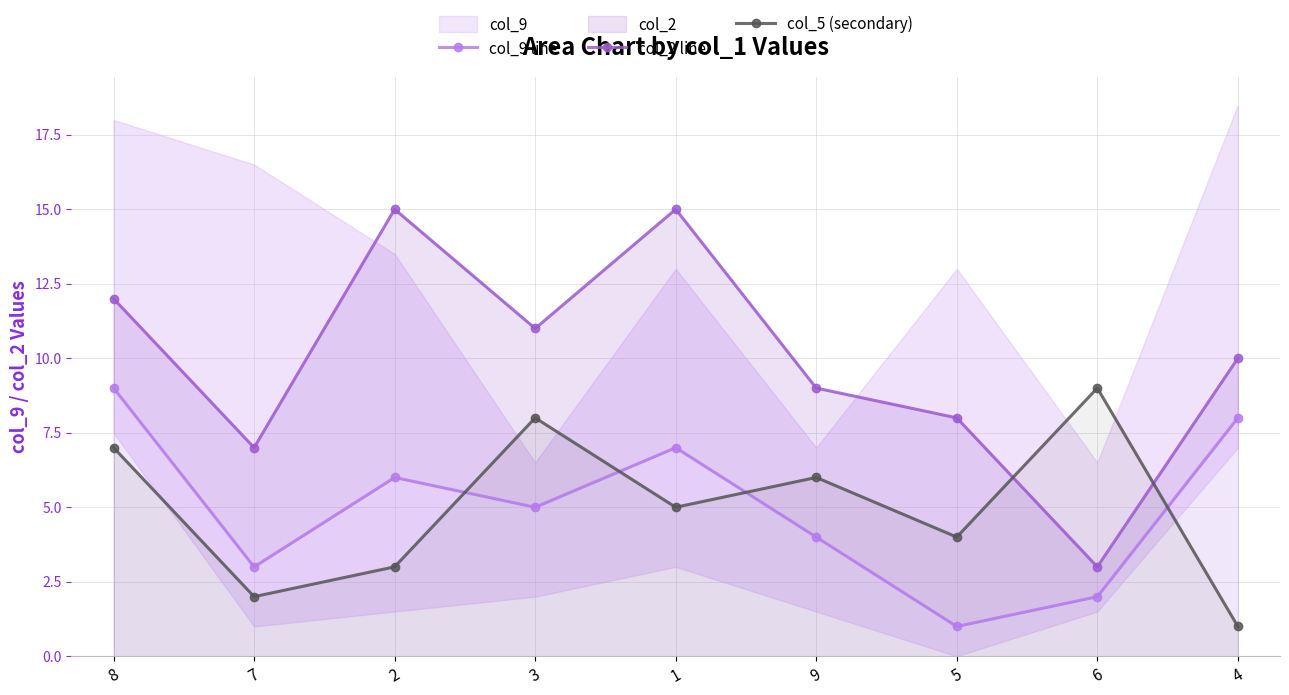

What is the sum of the col_2 line values at 9 and 5?

17